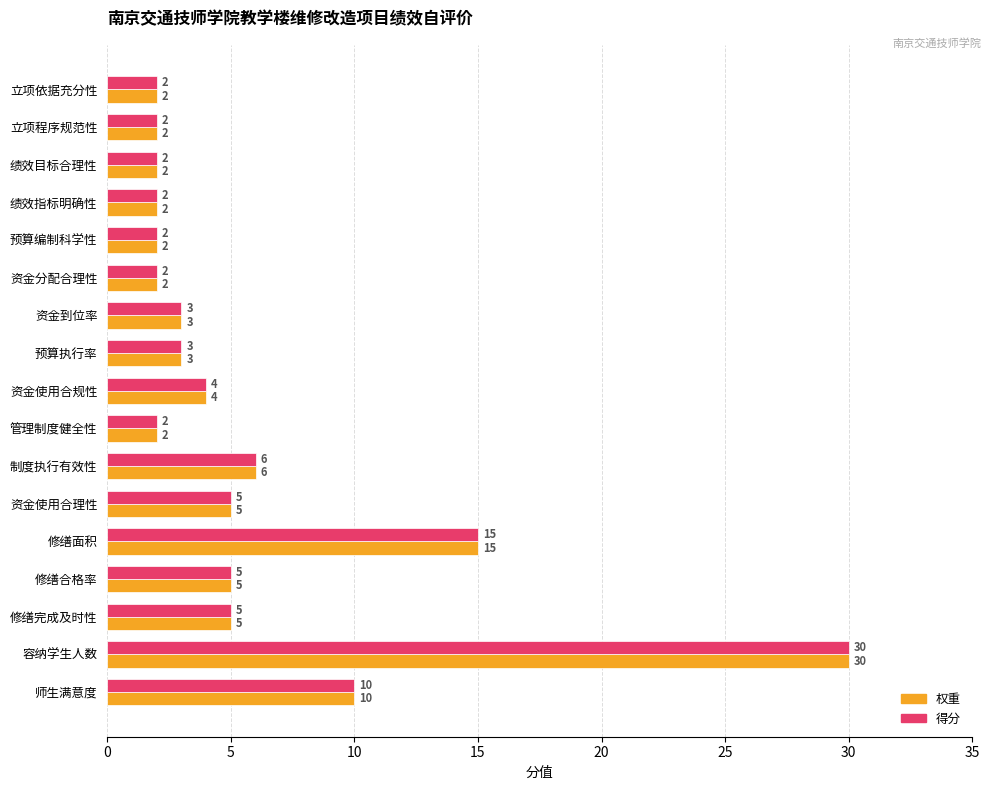

The value of 得分 at 修缮完成及时性 is 5. True or false?

True